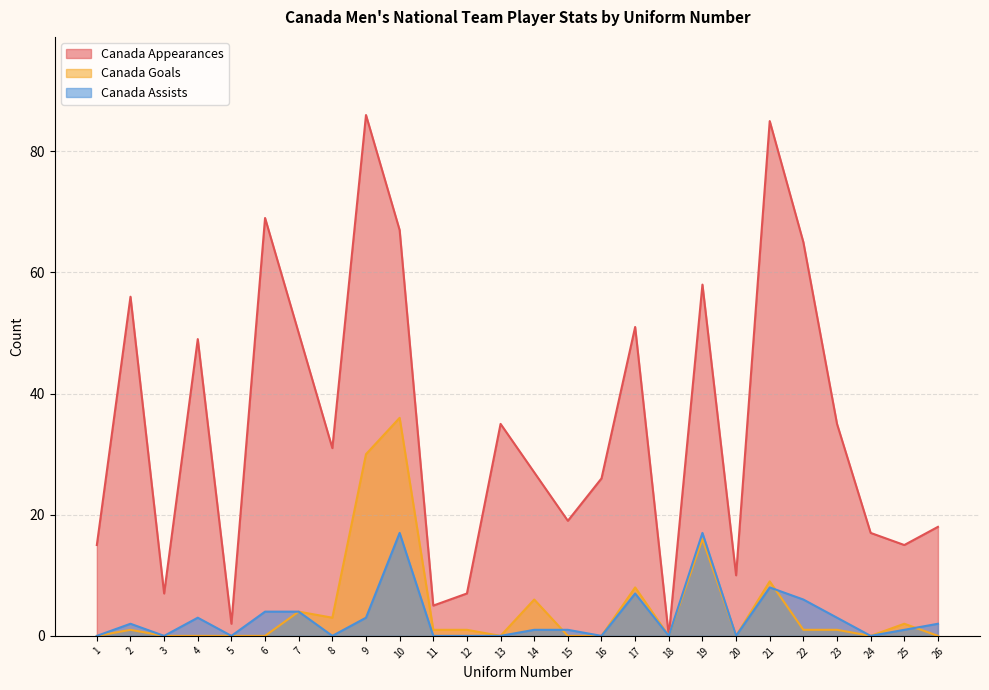

True or false: Canada Goals and Canada Assists cross at least once.

True